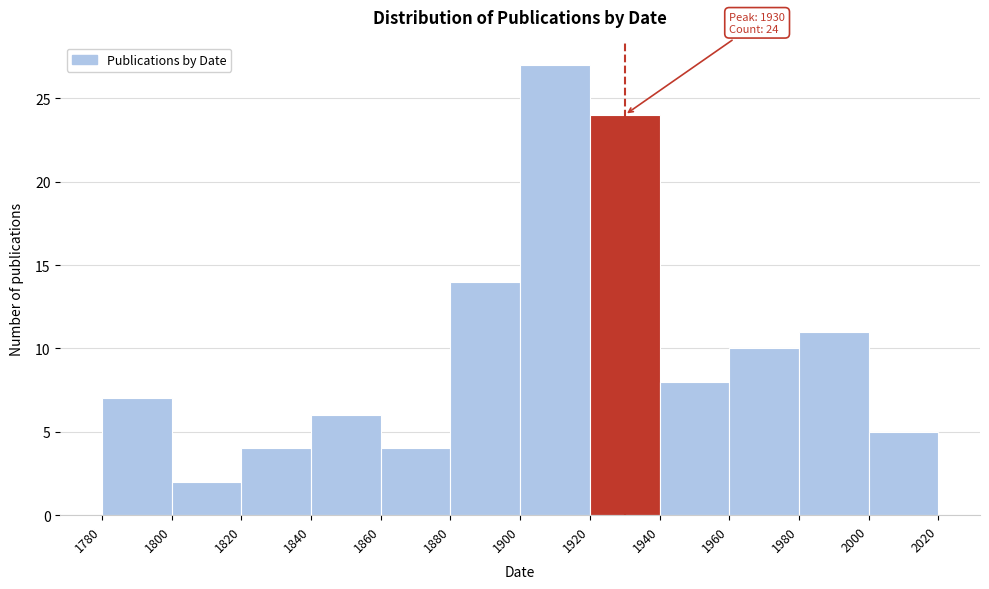

Which range on the x-axis has the tallest bar?

1900 to 1920